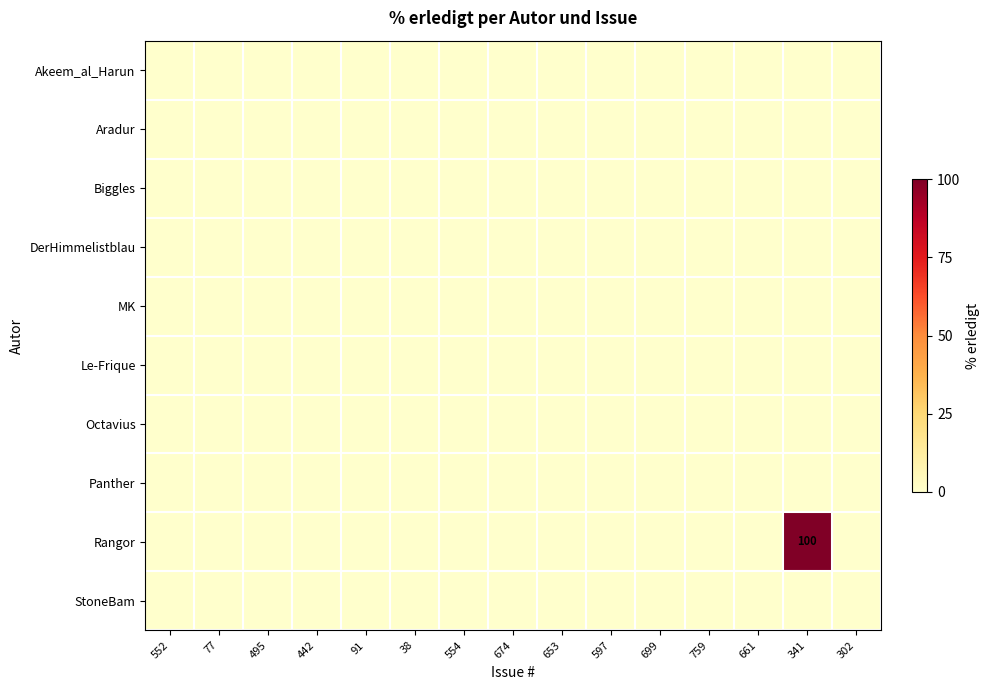

How many distinct data groups are displayed?

10